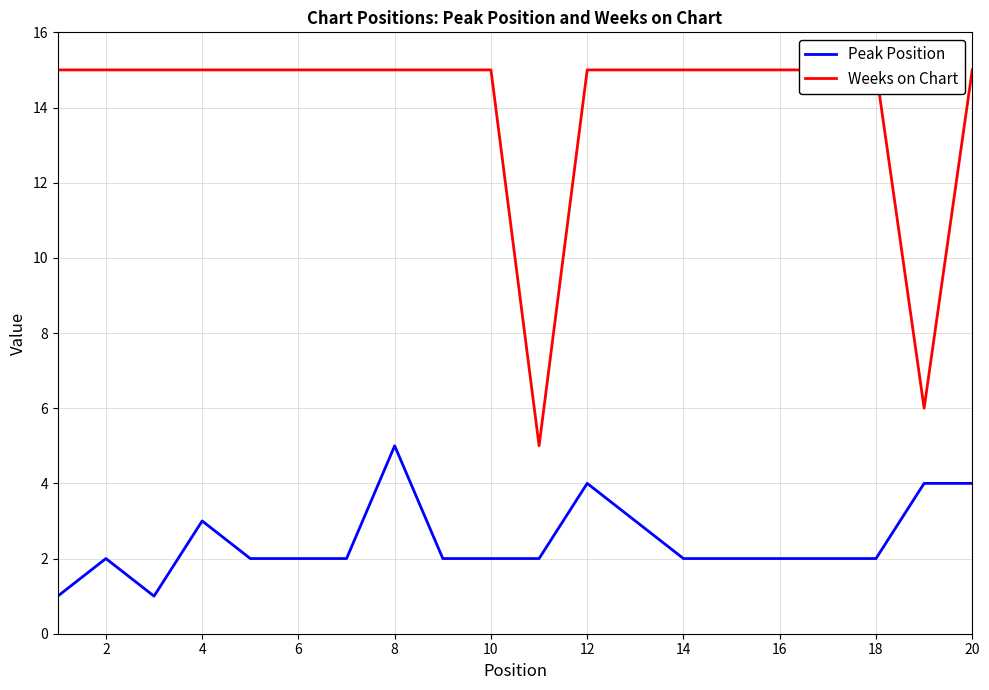

Count the number of data series in this chart.

2